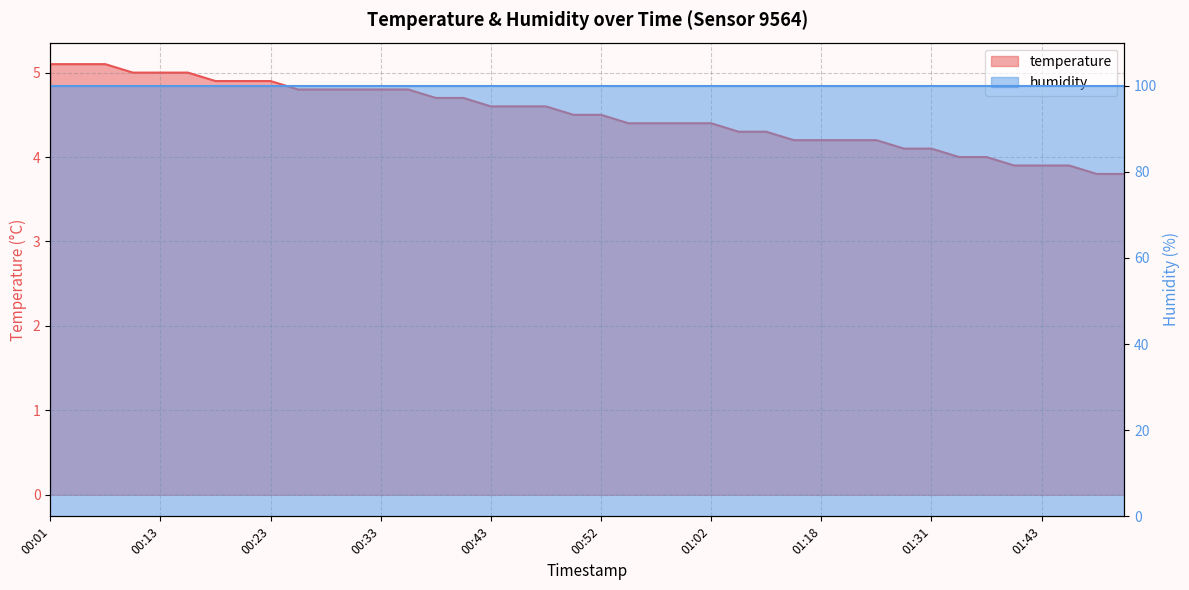

Does the chart have visible grid lines?

Yes